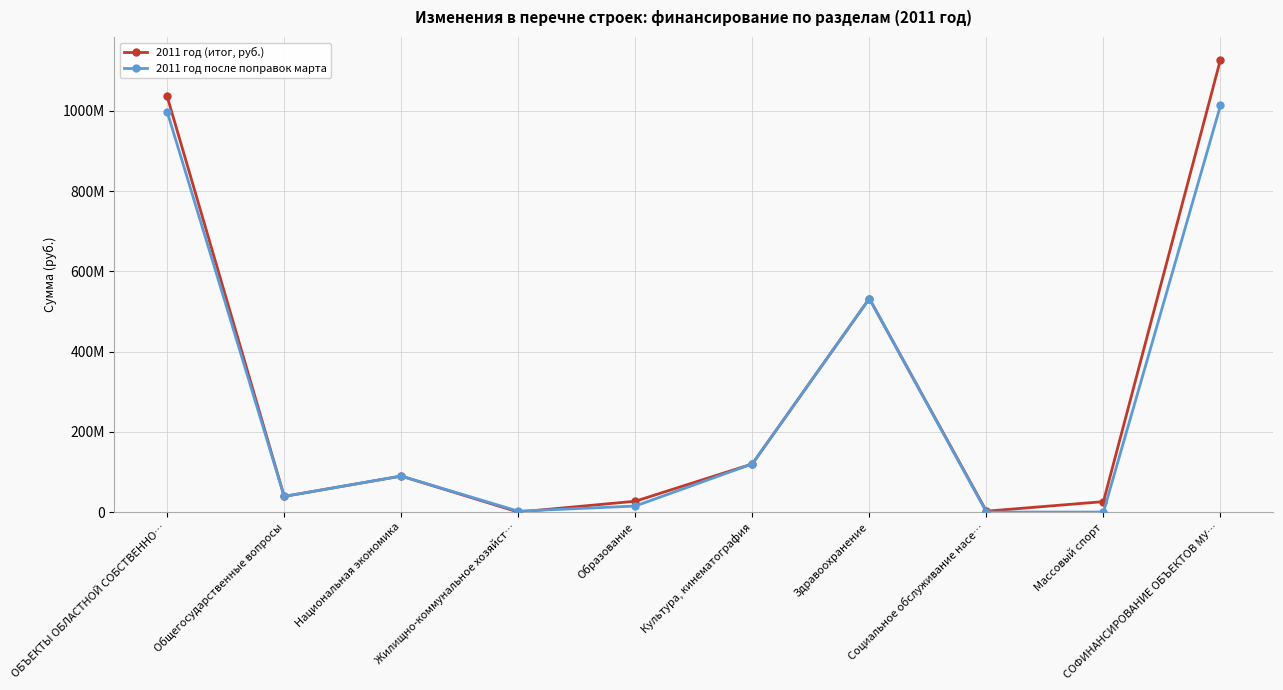

Reading left to right, what are all the values shown in this chart?

2011 год (итог, руб.): ОБЪЕКТЫ ОБЛАСТНОЙ СОБСТВЕННО…=1036089200	Общегосударственные вопросы=39000000	Национальная экономика=89700000	Жилищно-коммунальное хозяйст…=0	Образование=27000000	Культура, кинематография=120000000	Здравоохранение=532189200	Социальное обслуживание насе…=2200000	Массовый спорт=26000000	СОФИНАНСИРОВАНИЕ ОБЪЕКТОВ МУ…=1127866457
2011 год после поправок марта: ОБЪЕКТЫ ОБЛАСТНОЙ СОБСТВЕННО…=998089200	Общегосударственные вопросы=39000000	Национальная экономика=89700000	Жилищно-коммунальное хозяйст…=2200000	Образование=15000000	Культура, кинематография=120000000	Здравоохранение=532189200	Социальное обслуживание насе…=0	Массовый спорт=0	СОФИНАНСИРОВАНИЕ ОБЪЕКТОВ МУ…=1013457000